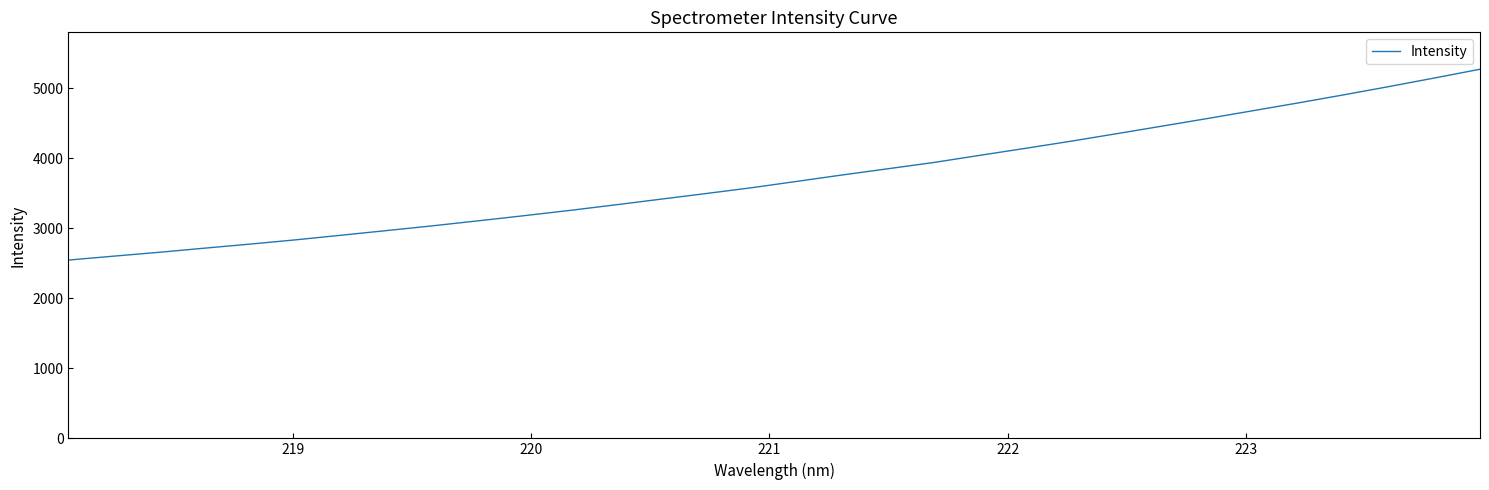

What is the smallest value displayed?

2545.8